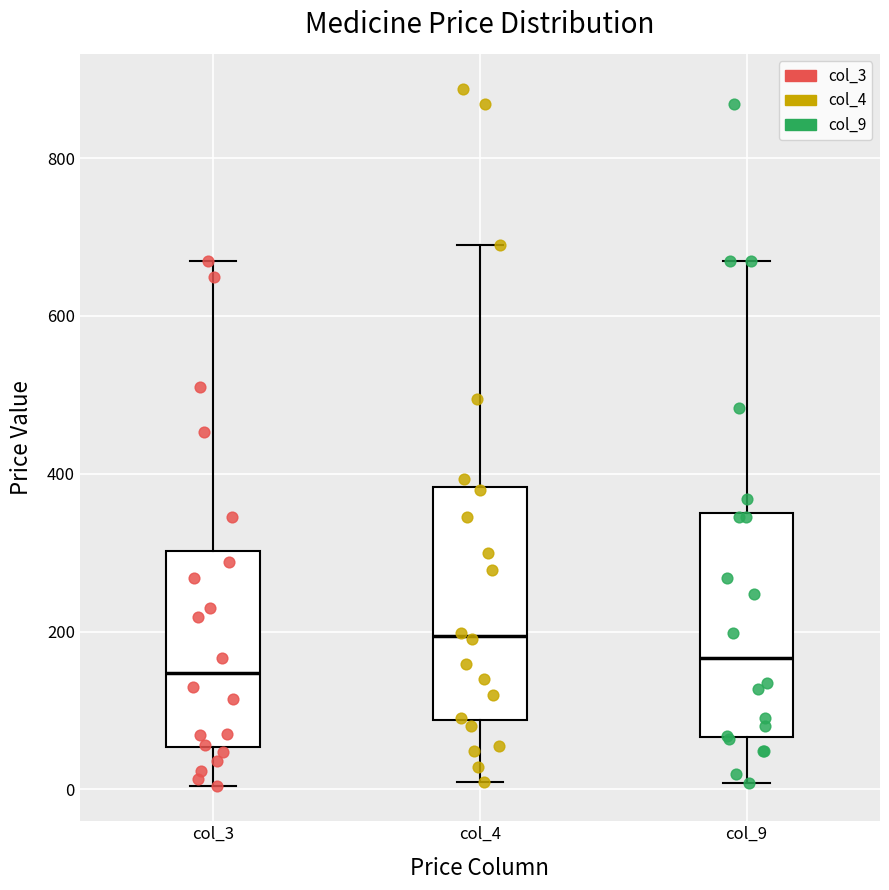

Where is the upper edge of the box for col_3 on the y-axis? The values are not printed on the chart, so give them approximately, as read against the axis.

300